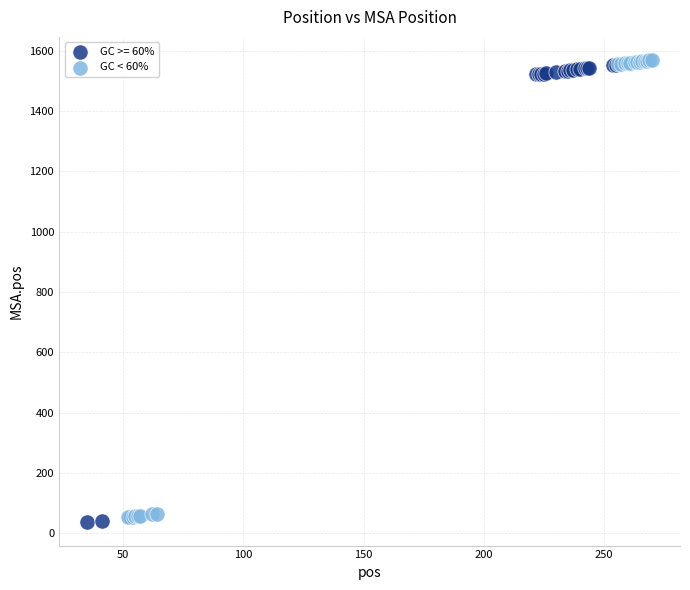

What are all the series names shown in the legend?

GC >= 60%, GC < 60%